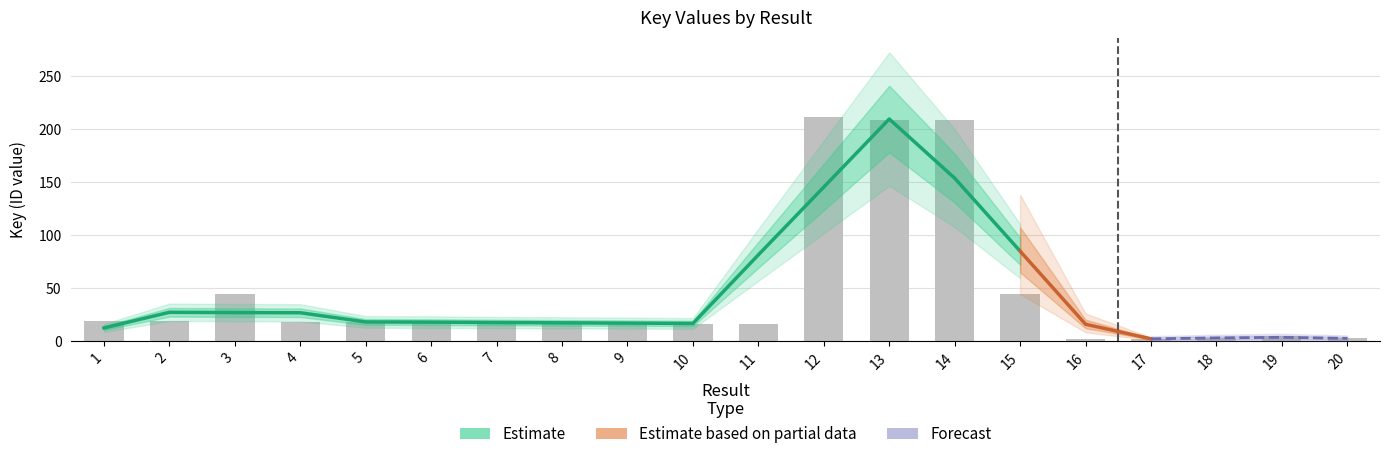

True or false: the data shows 6.6 at 4.

False